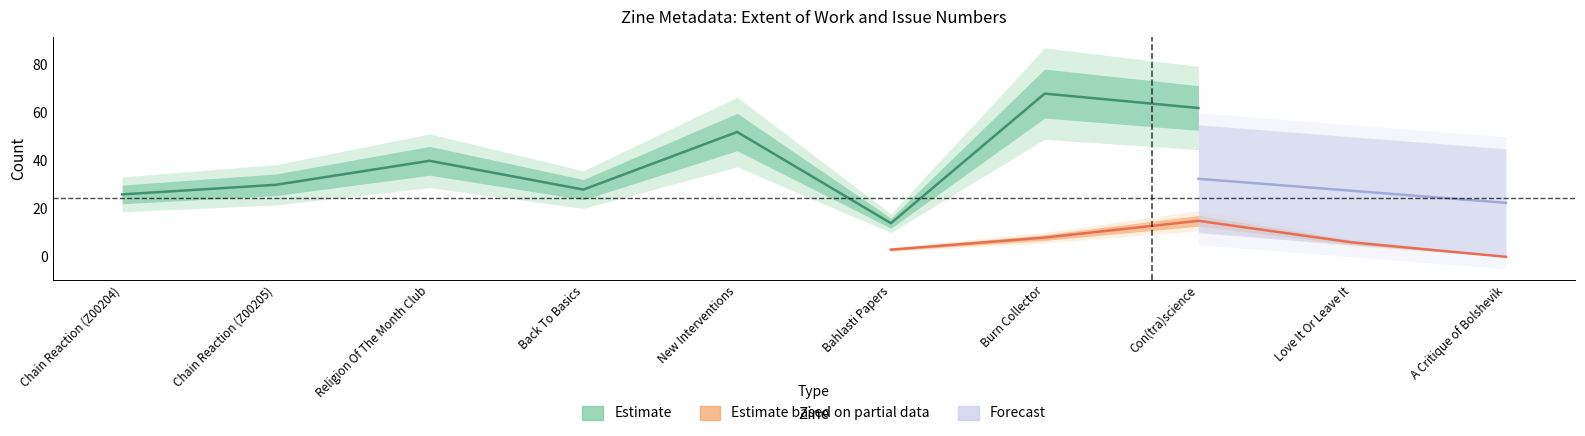

The Extent of Work series shows 91 at Con(tra)science. True or false?

False